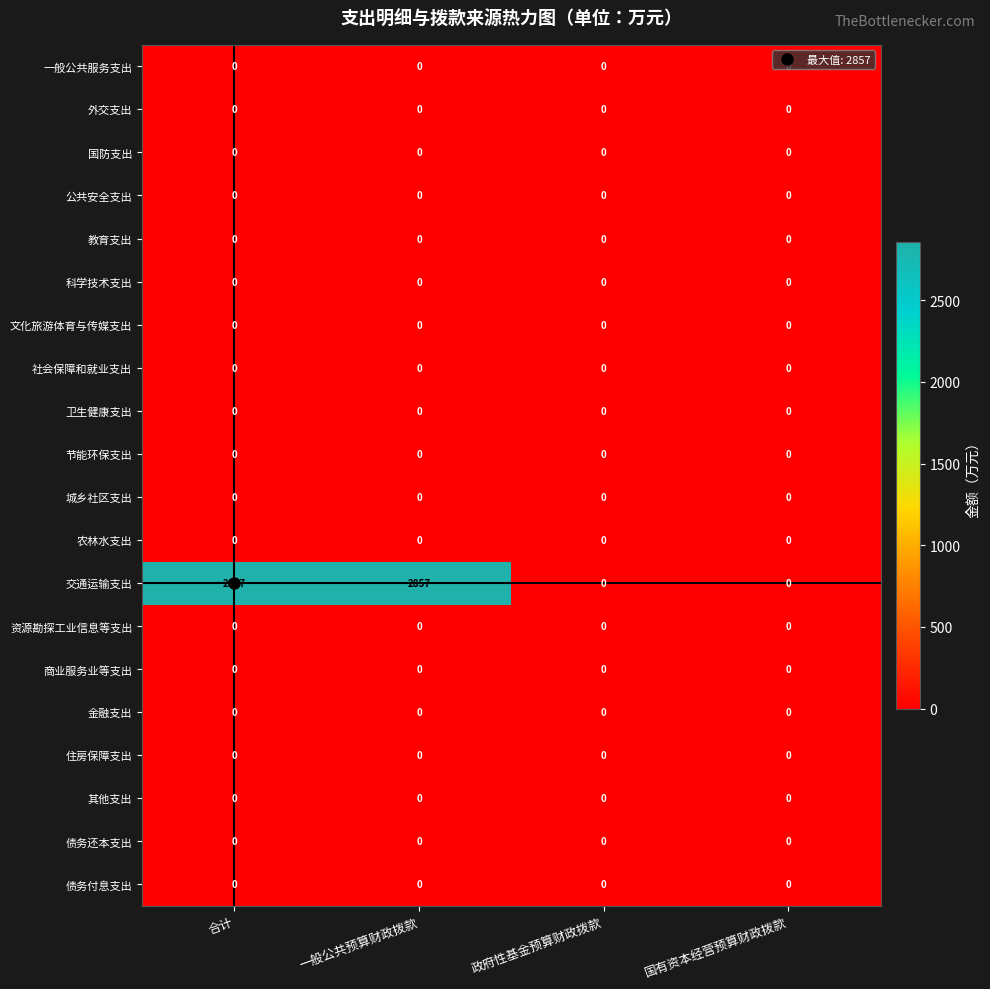

Which series has the widest spread of values?

交通运输支出